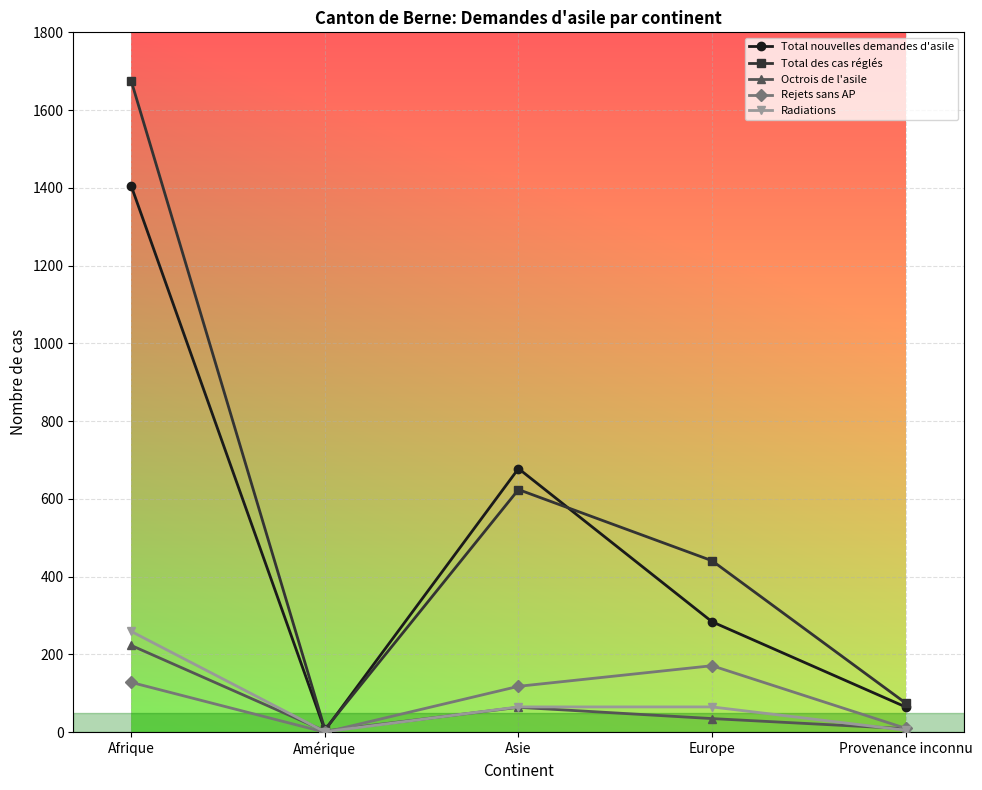

In Total nouvelles demandes d'asile, how many points are lower than both neighbors (excluding endpoints)?

1